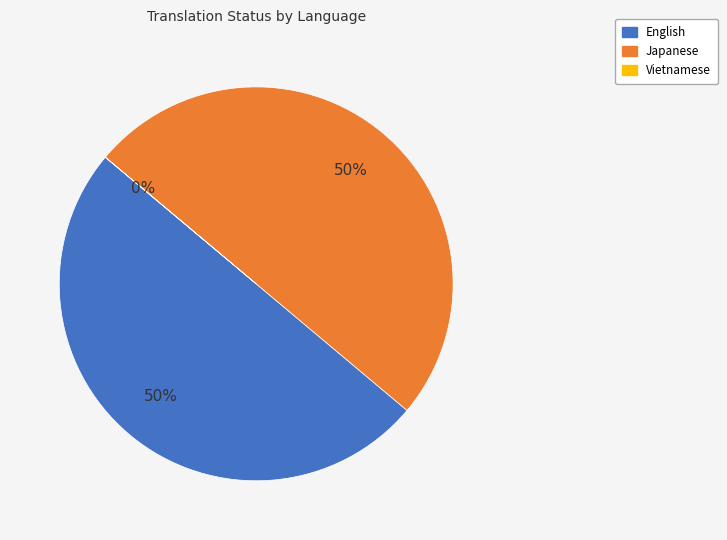

To the nearest percent, what percentage of the pie is English?

50%